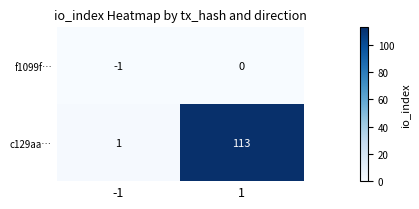

Is it true that f1099f… equals -1 at 1?

False